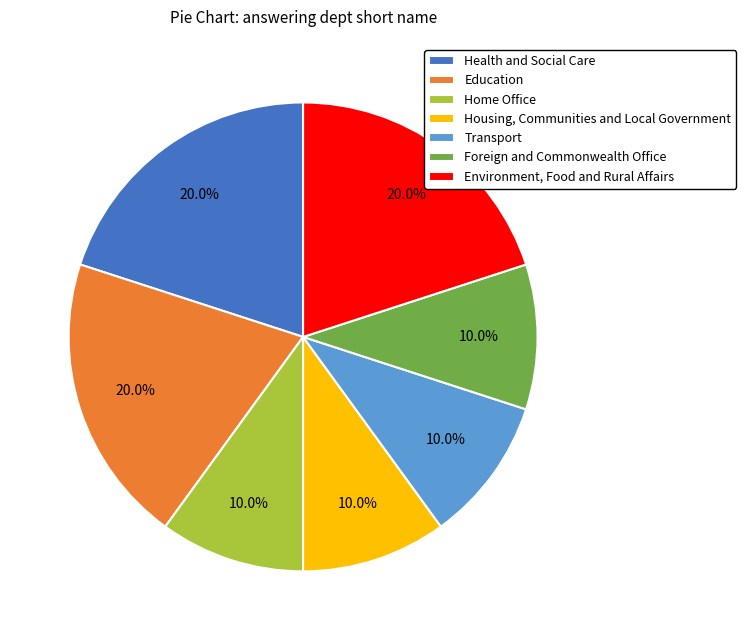

To the nearest percent, what portion does Health and Social Care represent?

20%